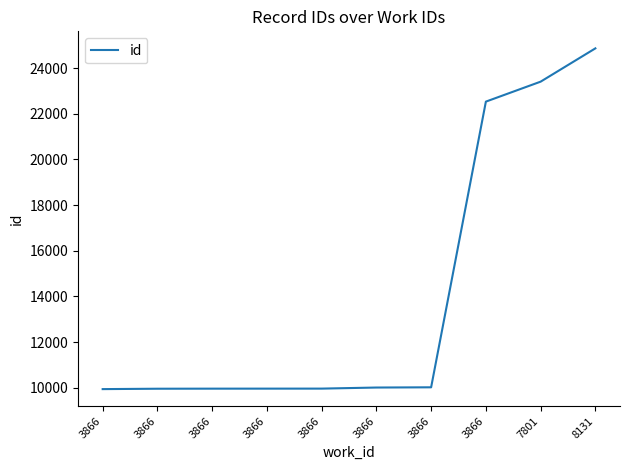

How many lines are shown in the chart?

1